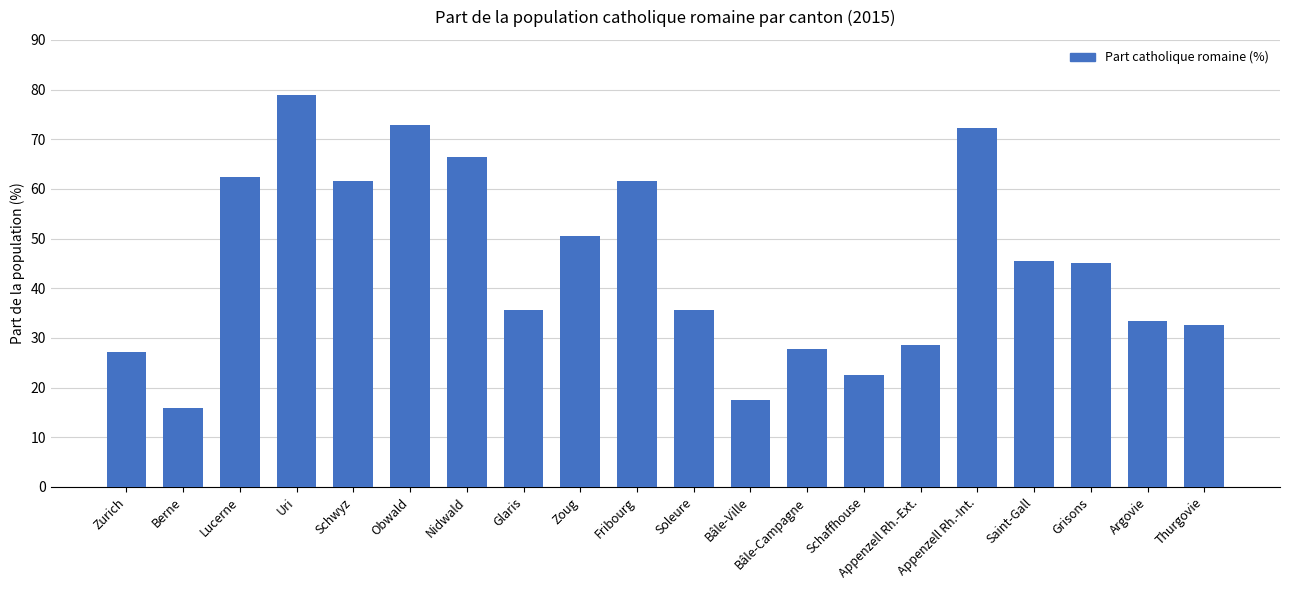

What is the difference between the values at Schwyz and Berne?

45.8